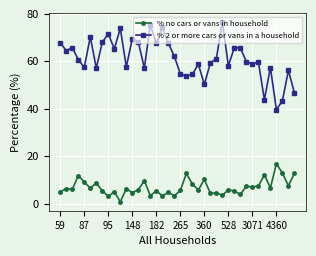

Does the chart display data point markers on the line(s)?

Yes